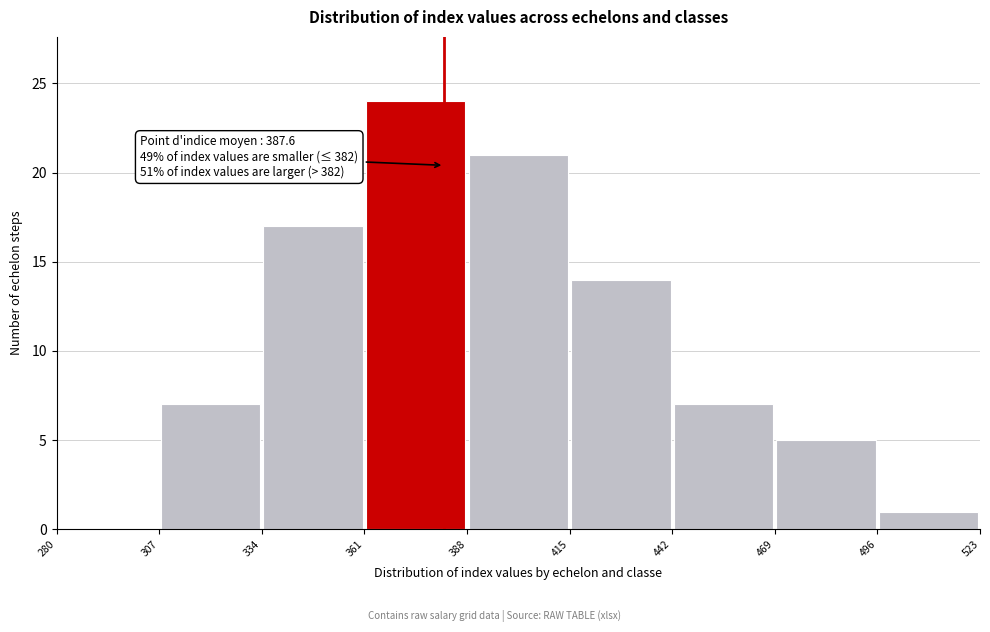

Which range on the x-axis has the tallest bar?

361 to 388